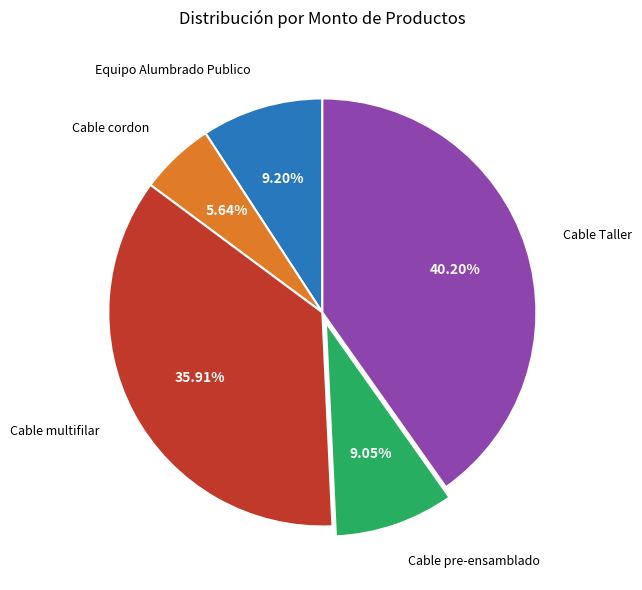

How many segments does this pie chart have?

5